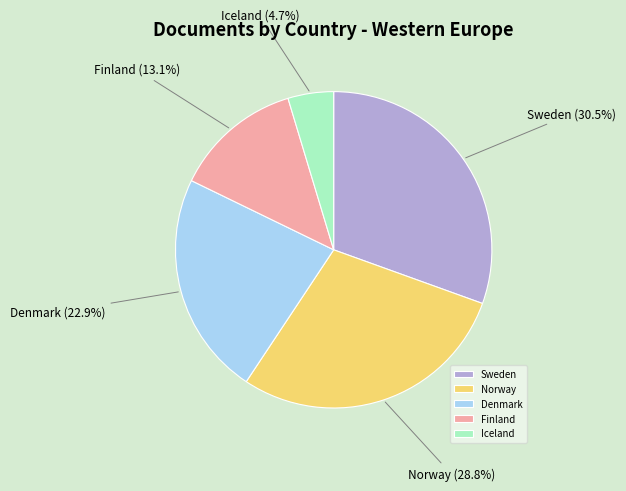

Between Denmark and Iceland, which is larger?

Denmark